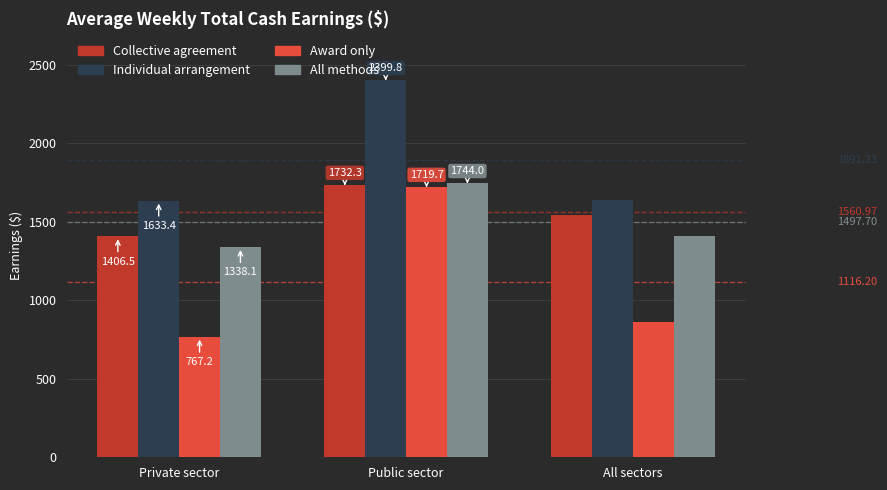

At which label does Collective agreement first exceed 1544?

Public sector